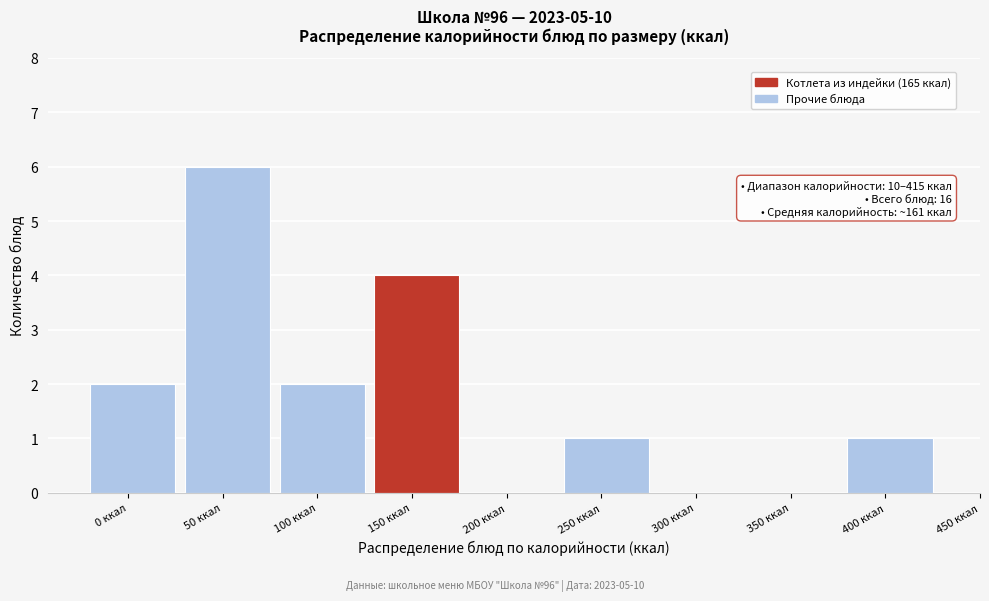

Reading right to left, what are all the values shown in this chart?

400 ккал=1	350 ккал=0	300 ккал=0	250 ккал=1	200 ккал=0	150 ккал=4	100 ккал=2	50 ккал=6	0 ккал=2